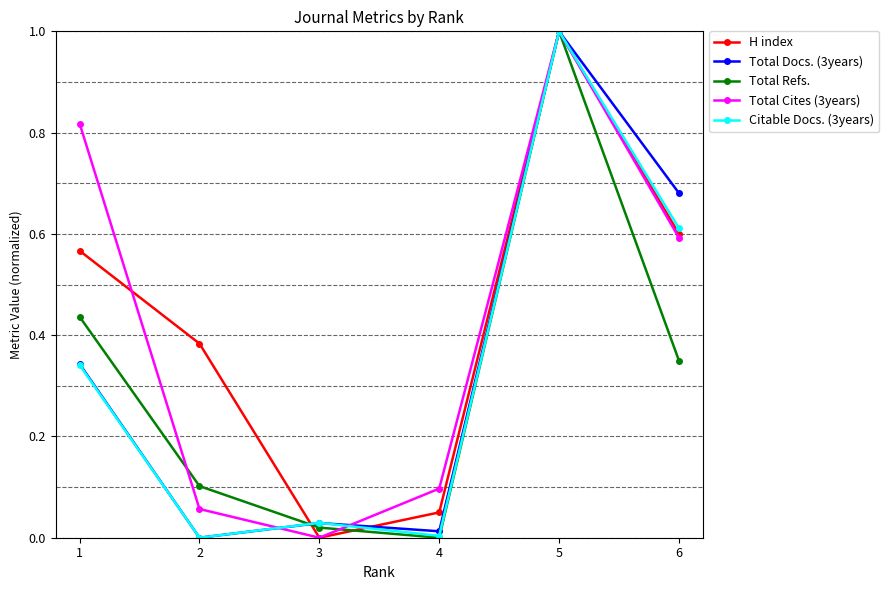

Which category has the highest value across all series?

5